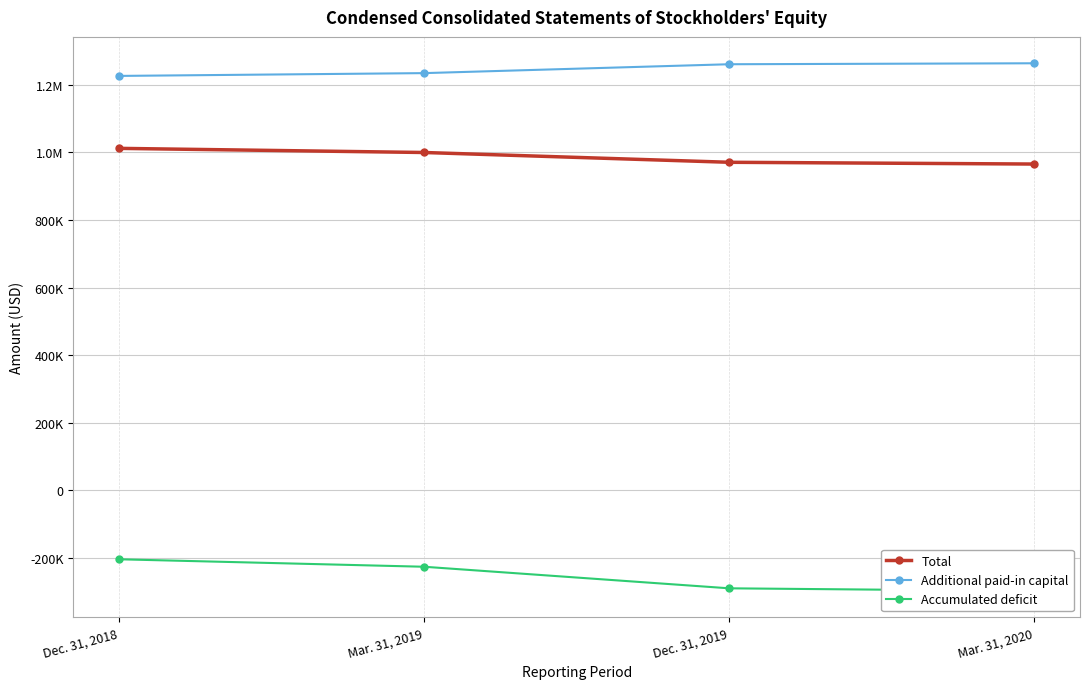

What is the lowest value of the Total series?

965698